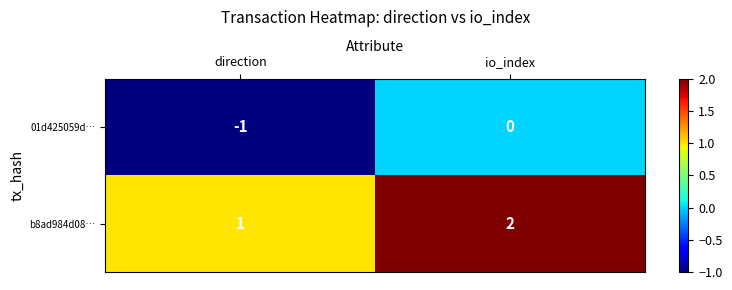

Is it true that b8ad984d08… equals 2 at io_index?

True